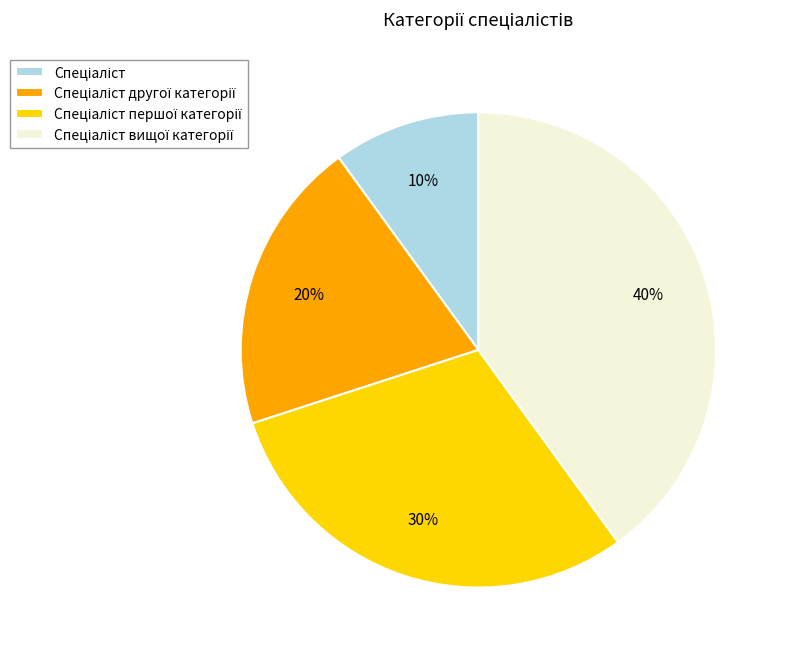

To the nearest percent, what is the average slice percentage?

25%